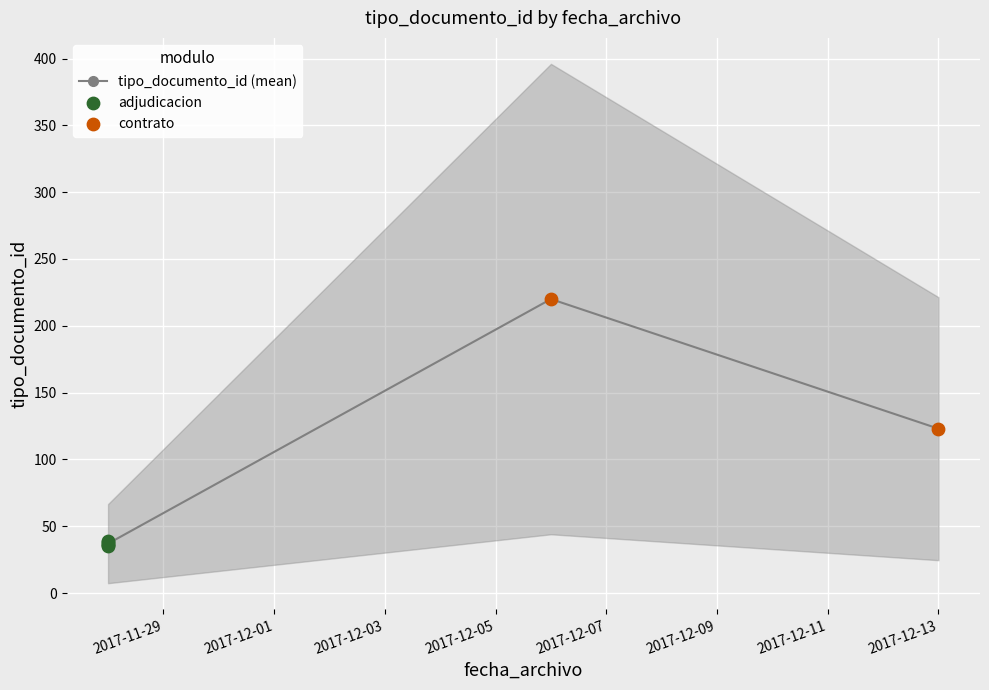

Which has a higher value, 2017-12-13 or 2017-11-28?

2017-12-13